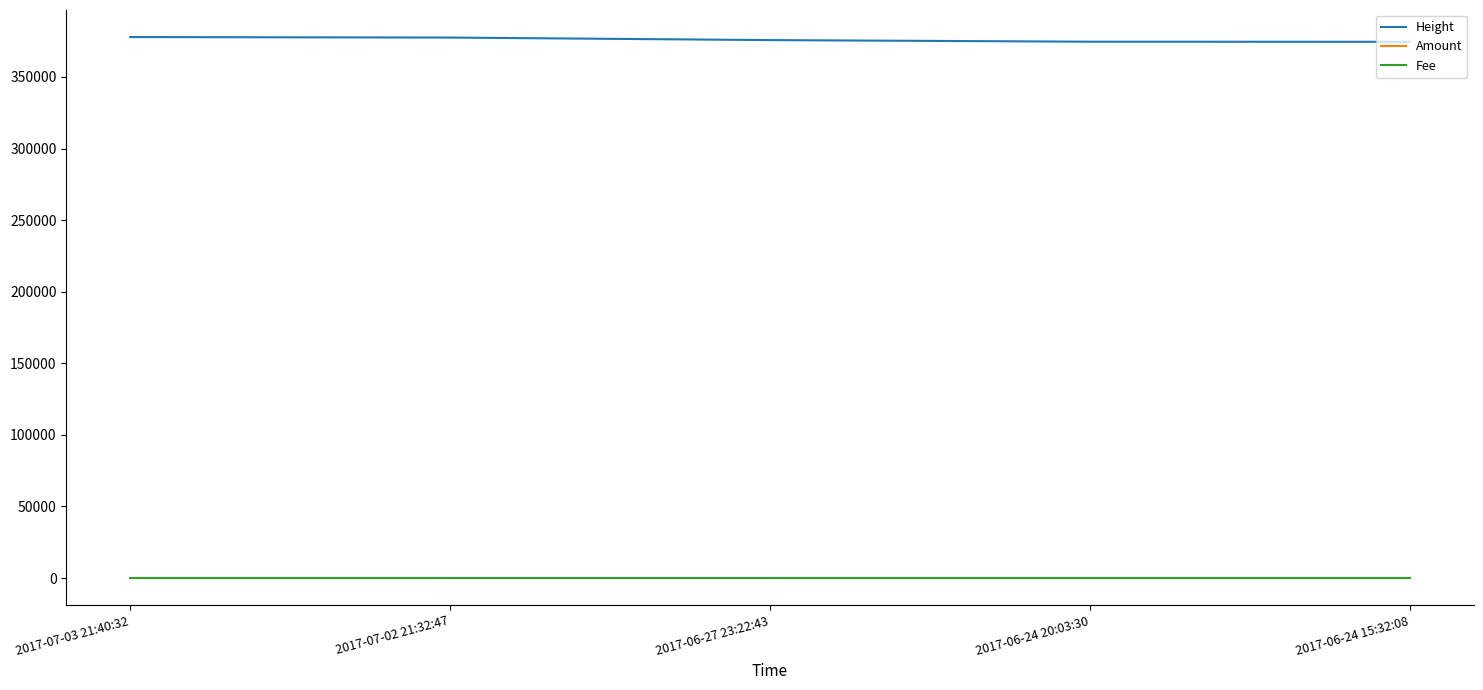

At how many categories does at least one series exceed 130944?

5